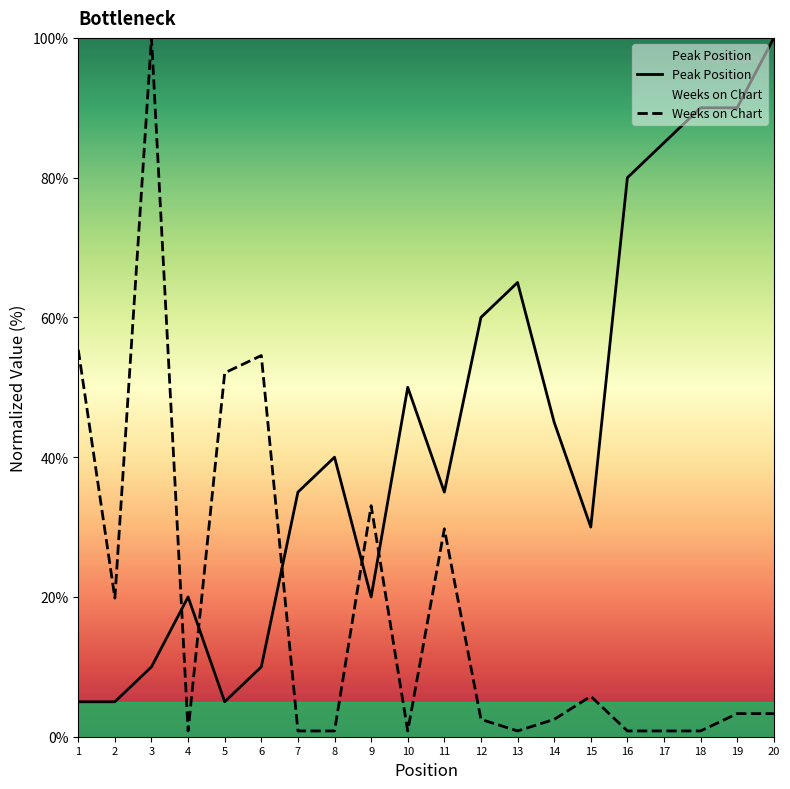

True or false: Weeks on Chart has more than 1 points higher than both neighbors.

True